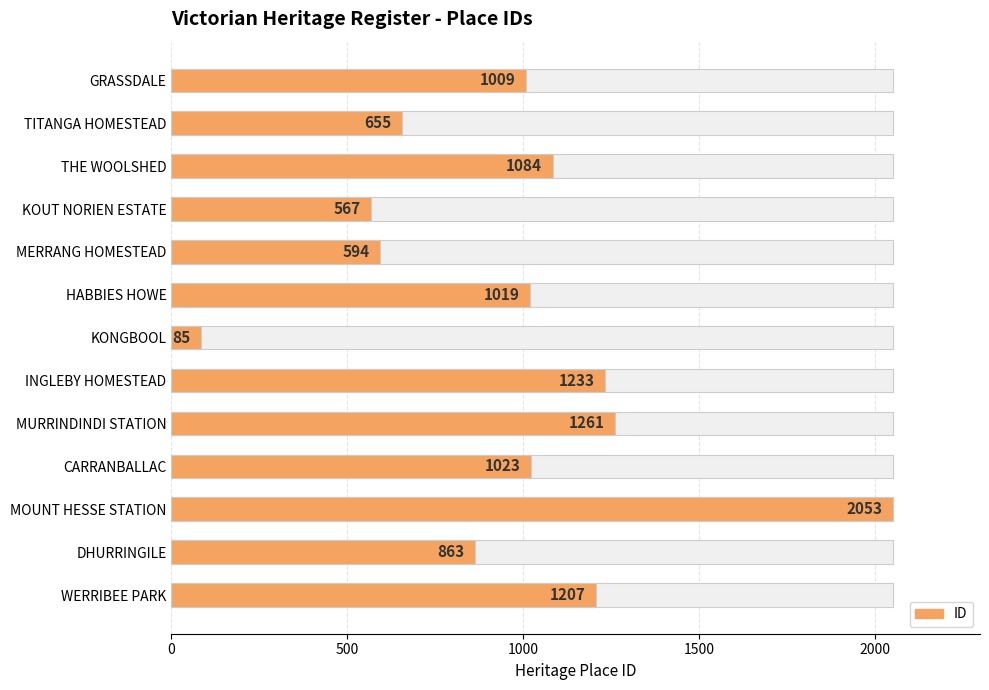

Does the chart contain any negative values?

No